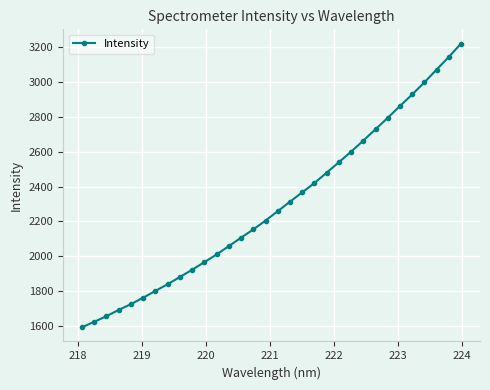

What is the minimum value shown in the chart?

1594.4